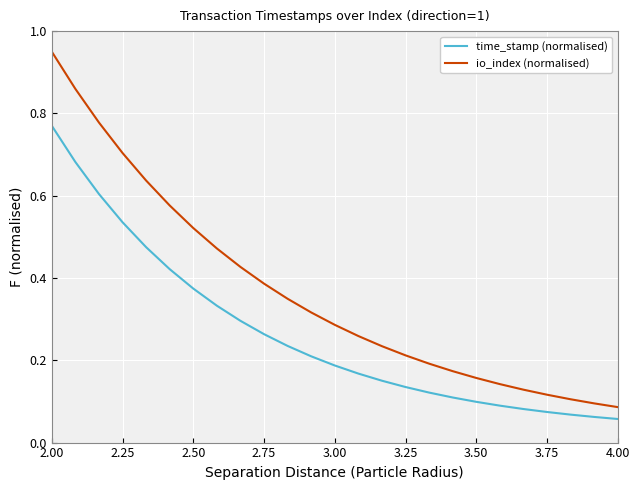

List the series in order of their overall mean, lowest first.

time_stamp (normalised), io_index (normalised)